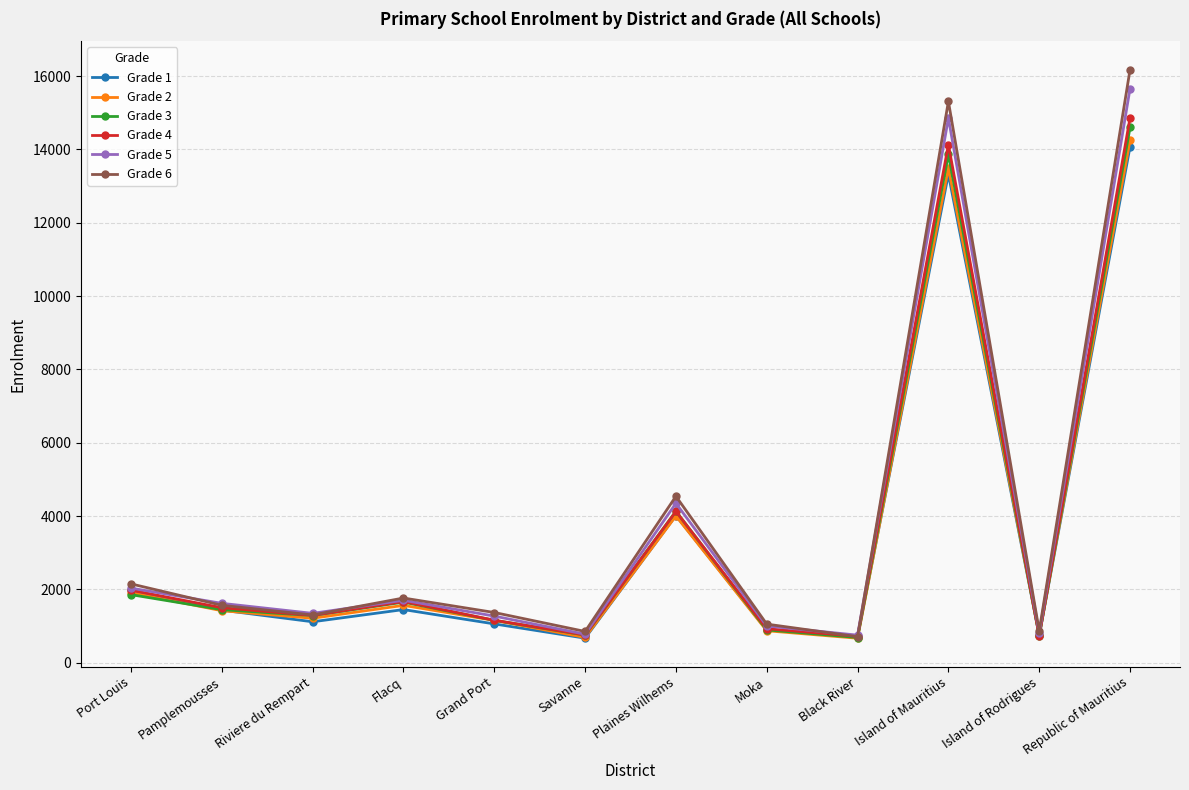

What is the total value across all series at Island of Rodrigues?

4639